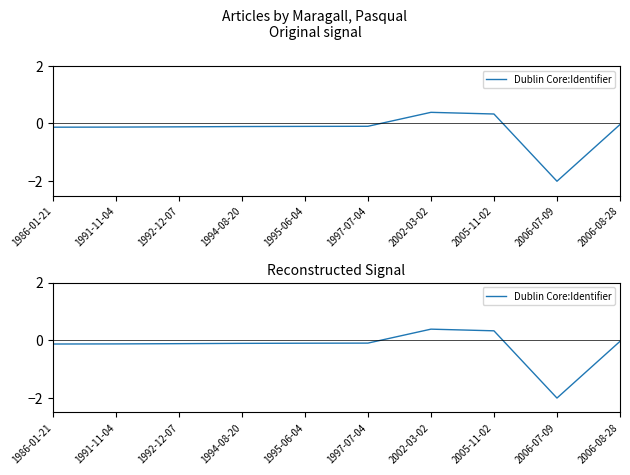

What is the maximum value shown in the chart?

0.4